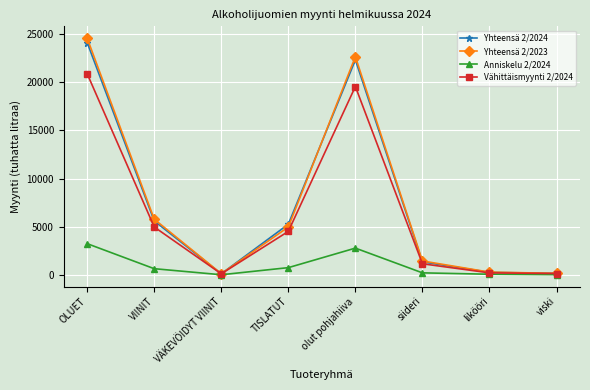

Which series changed the most between OLUET and siideri?

Yhteensä 2/2023